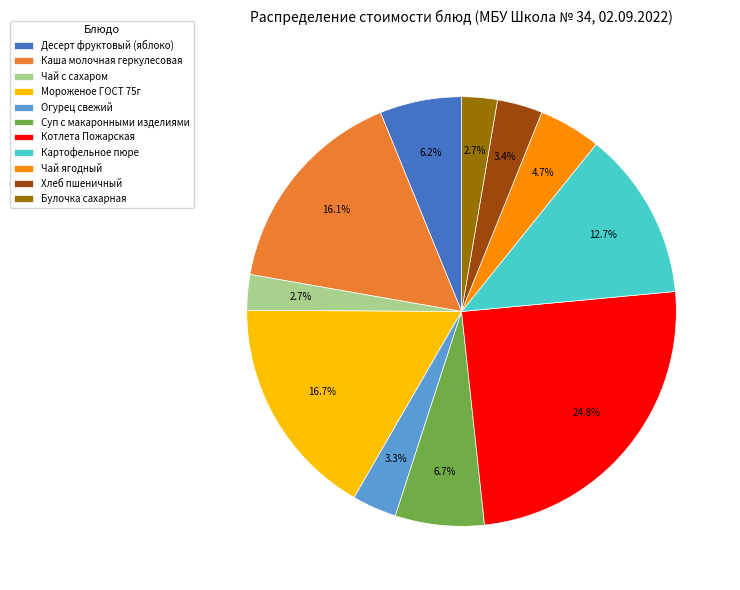

Which category has the biggest portion of the pie?

Котлета Пожарская